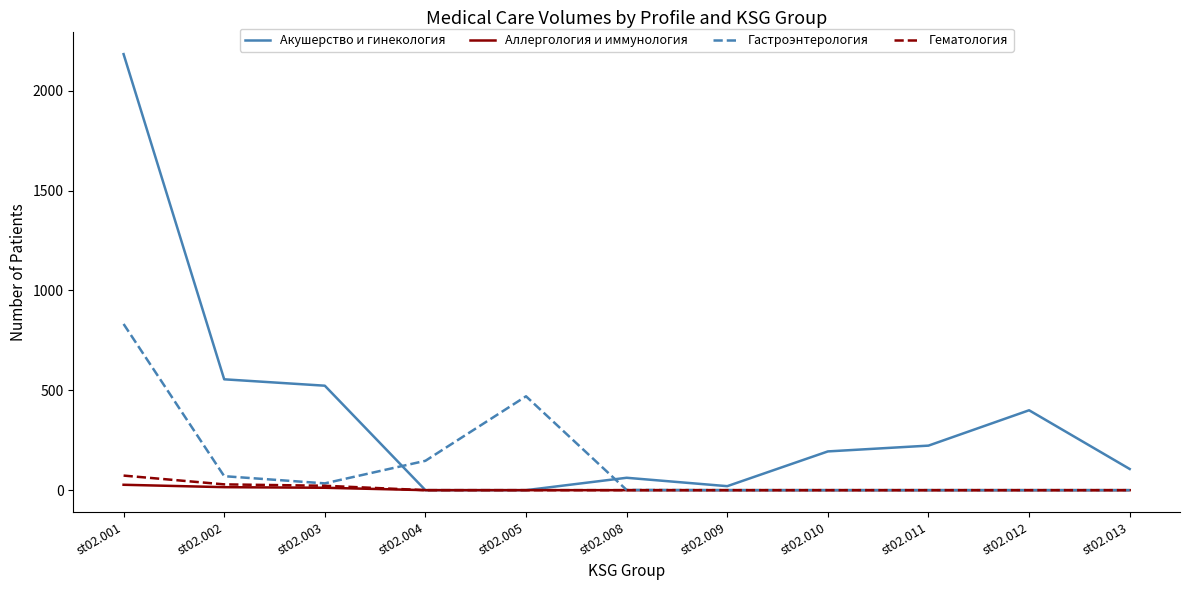

What is the maximum value shown in the chart?

2183